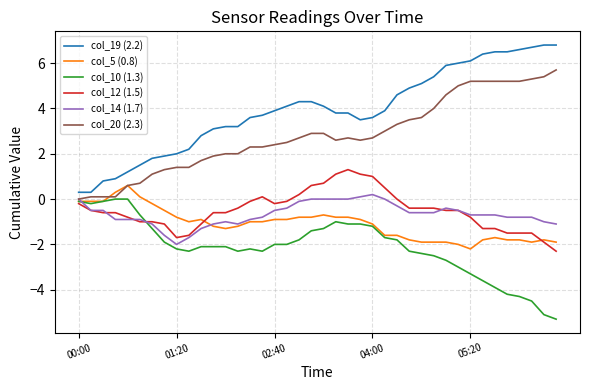

True or false: col_12 (1.5) and col_19 (2.2) cross at least once.

False